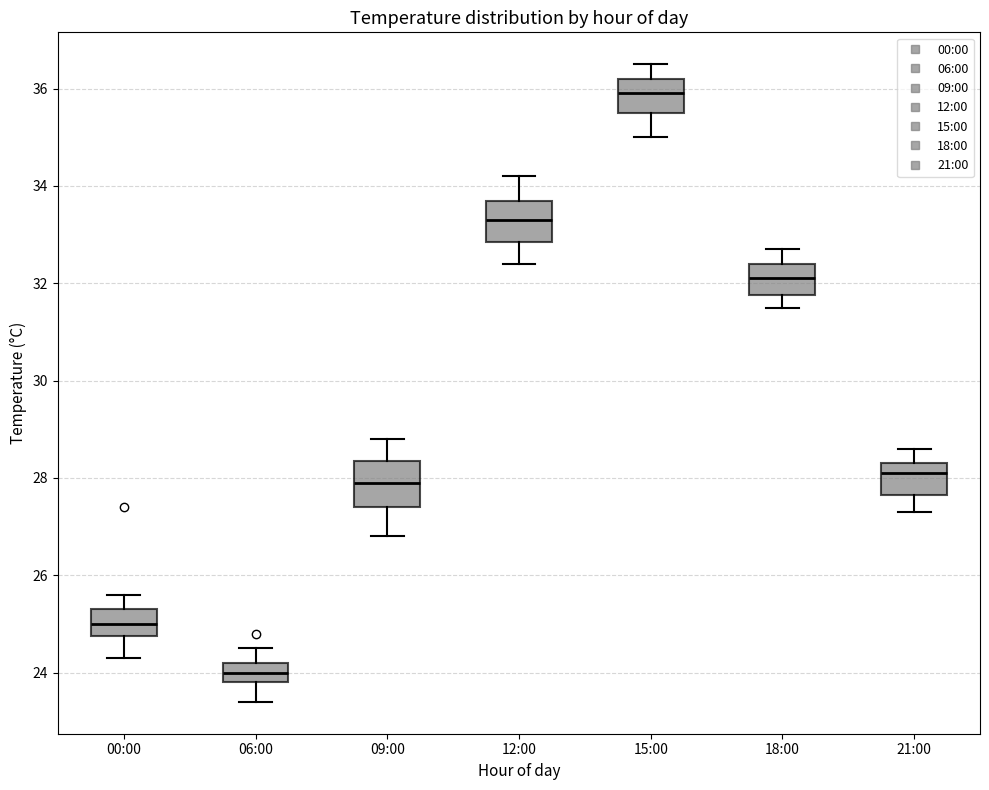

Reading left to right, read every box against the y-axis: the position of its median line, the range the box covers, and the ends of its whiskers. The values are not printed on the chart, so give them approximately, as read against the axis.

00:00: median 25.0, box 24.8 to 25.4, whiskers 24.4 to 25.6
06:00: median 24.0, box 23.8 to 24.2, whiskers 23.4 to 24.6
09:00: median 28.0, box 27.4 to 28.4, whiskers 26.8 to 28.8
12:00: median 33.4, box 32.8 to 33.8, whiskers 32.4 to 34.2
15:00: median 36.0, box 35.6 to 36.2, whiskers 35.0 to 36.6
18:00: median 32.2, box 31.8 to 32.4, whiskers 31.6 to 32.8
21:00: median 28.2, box 27.6 to 28.4, whiskers 27.4 to 28.6